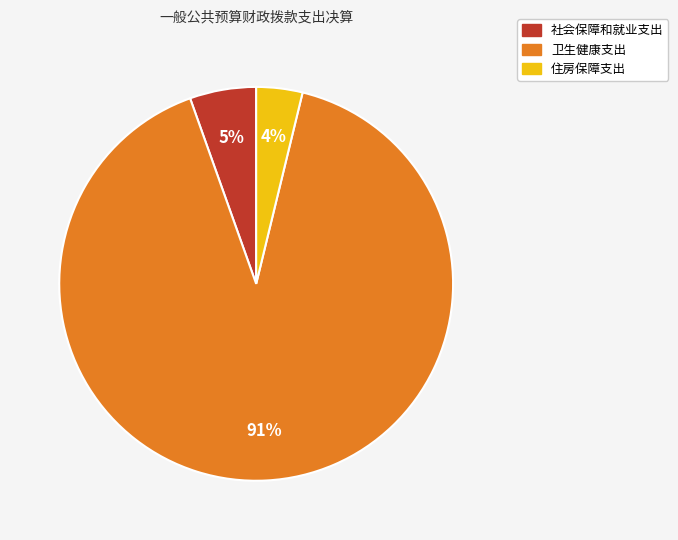

Combined, do 社会保障和就业支出 and 住房保障支出 account for over 50%?

No